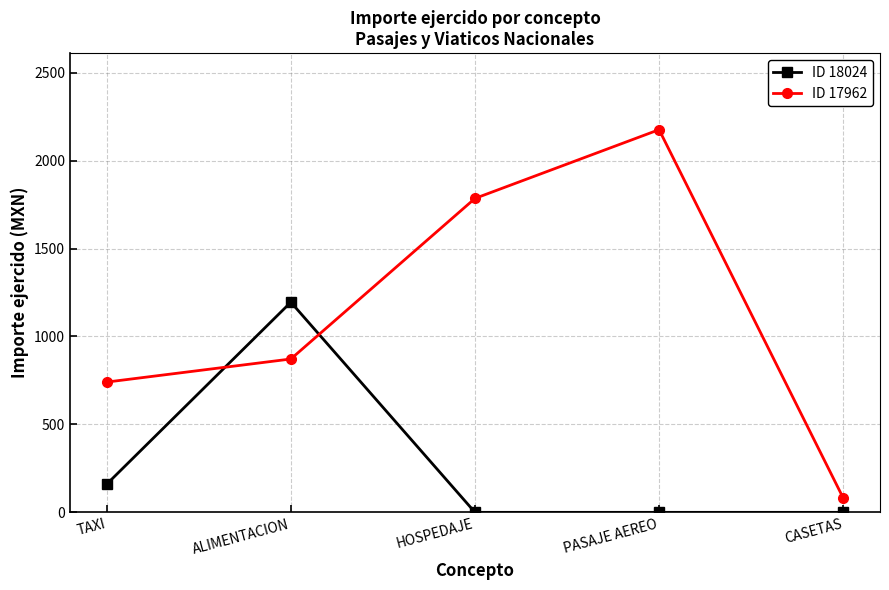

Reading left to right, extract all data points from this chart.

ID 18024: TAXI=160.4	ALIMENTACION=1195.0	HOSPEDAJE=0.0	PASAJE AEREO=0.0	CASETAS=0.0
ID 17962: TAXI=740.7	ALIMENTACION=872.0	HOSPEDAJE=1785.0	PASAJE AEREO=2176.0	CASETAS=82.0